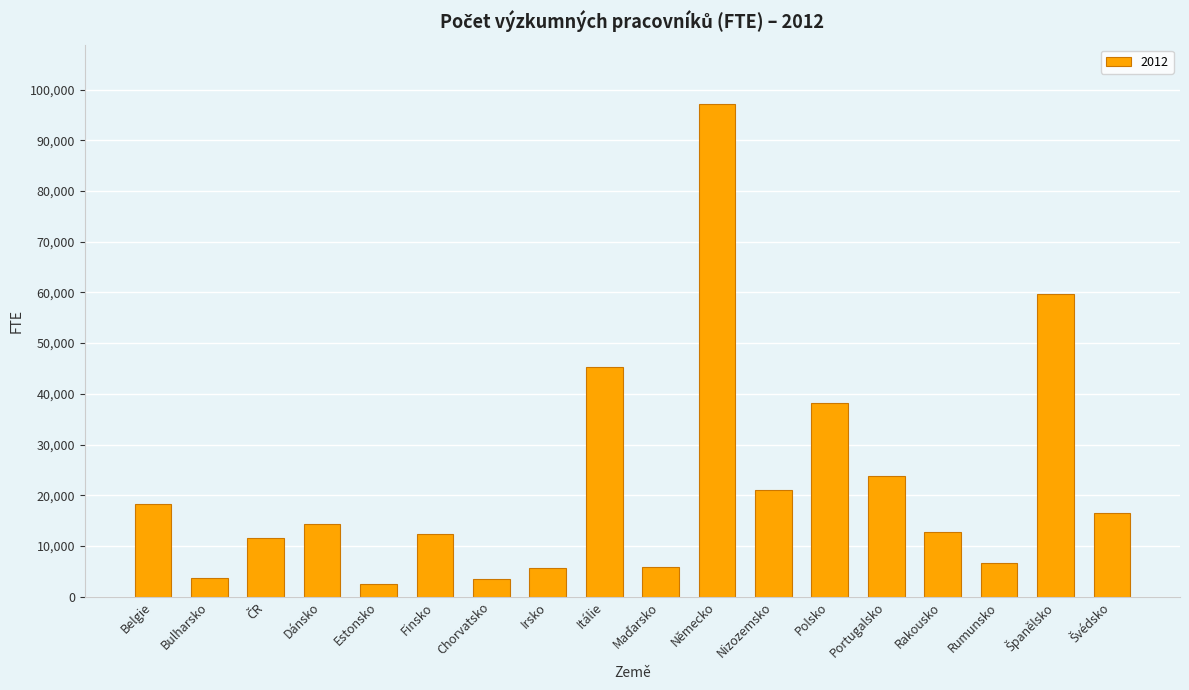

Is it true that the value at Dánsko is 14305.0?

True